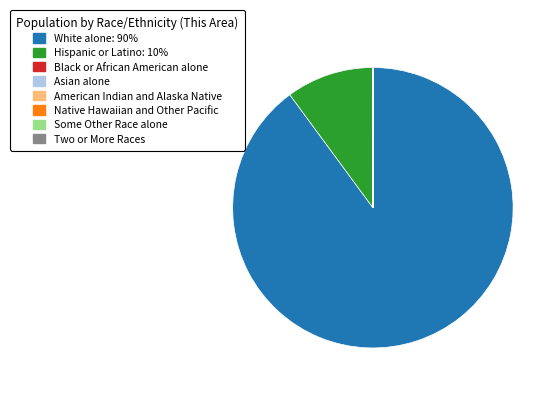

What is the largest slice in the pie chart?

White alone